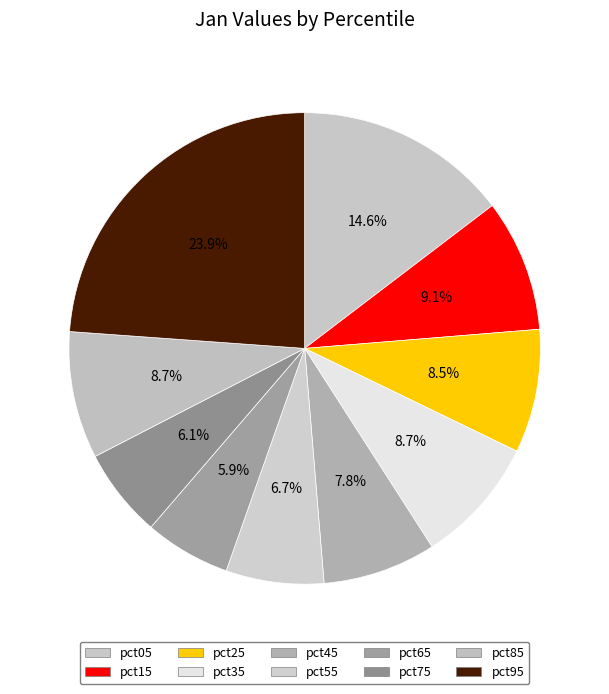

Count the number of slices in the pie.

10